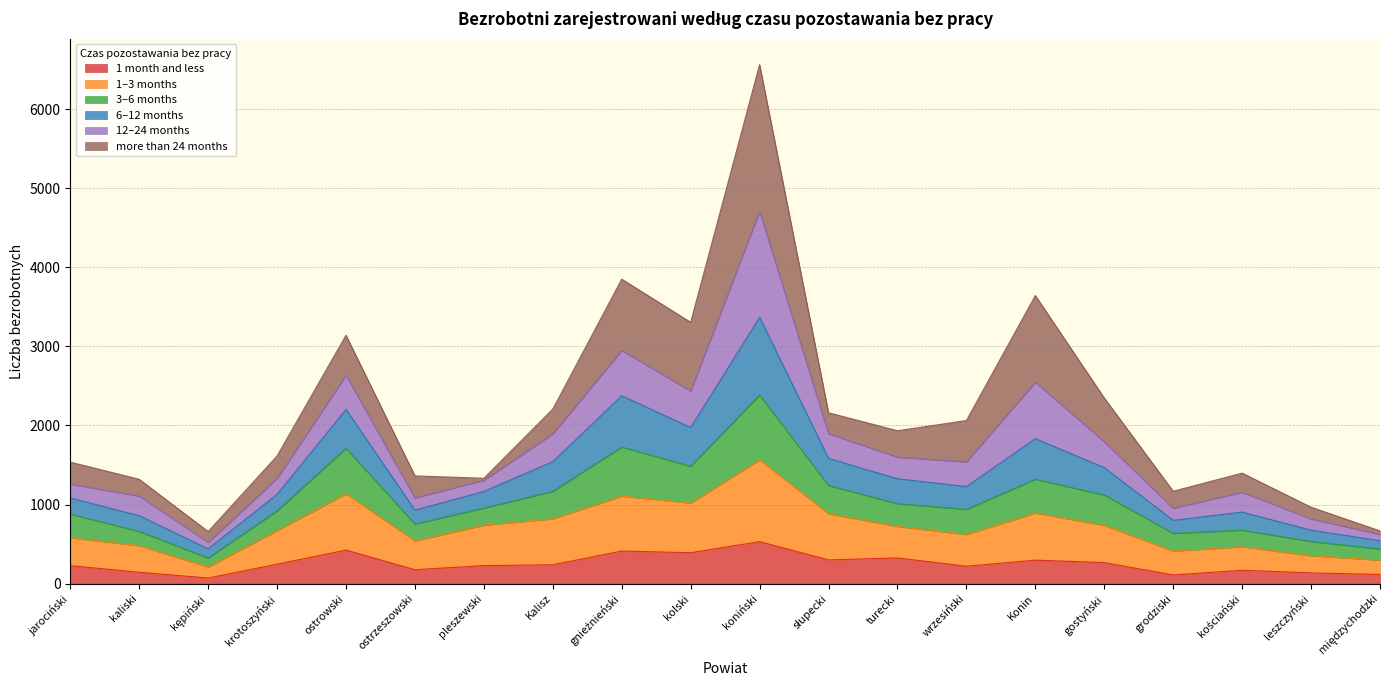

What value does the 1 month and less series have at gostyński, to the nearest 50?

250